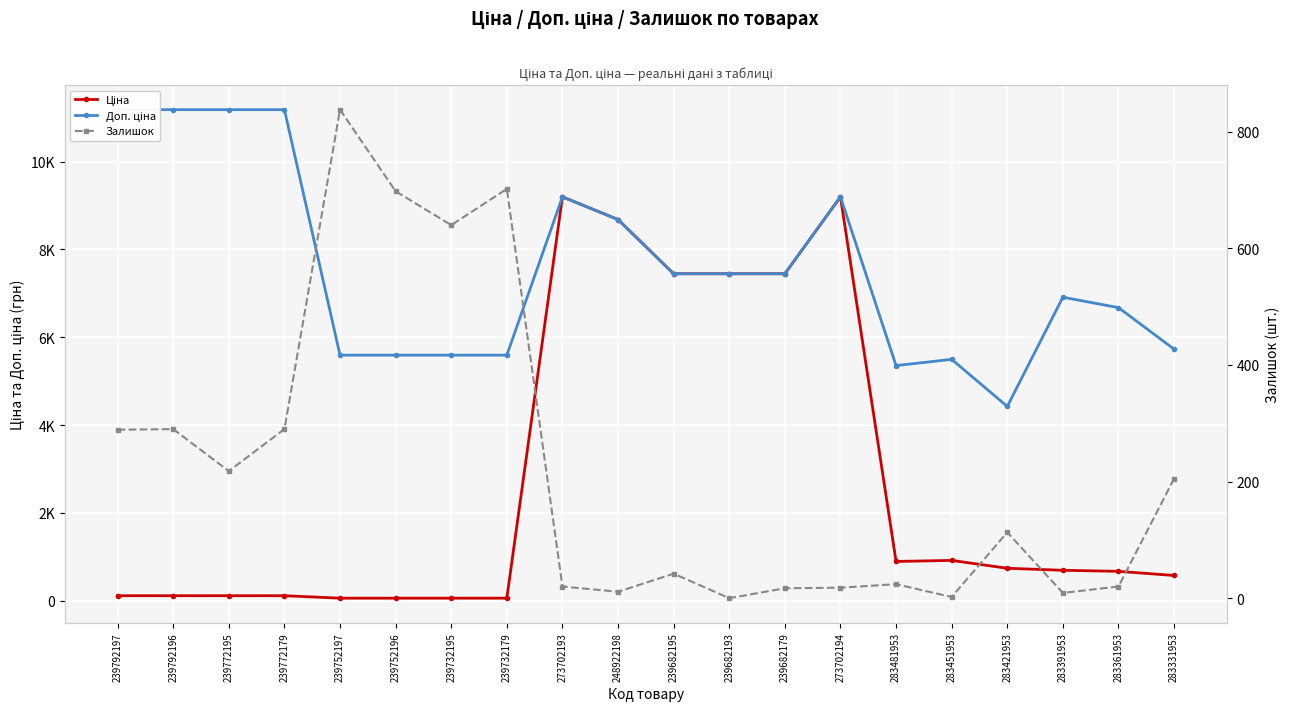

At 283331953, list the series in order from largest to smallest.

Доп. ціна, Ціна, Залишок